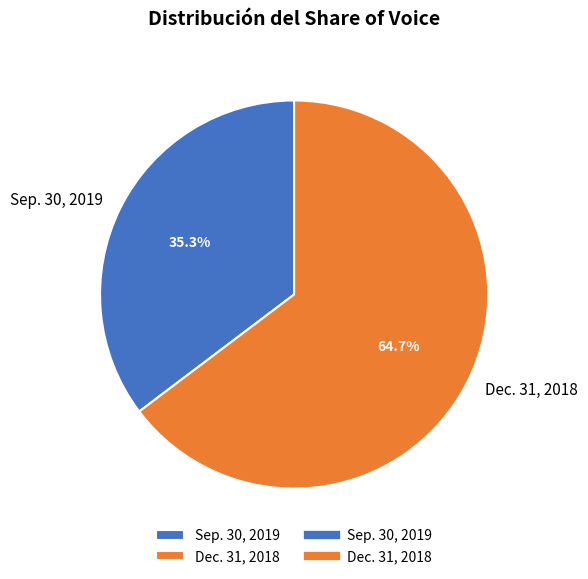

To the nearest percent, what is the average slice percentage?

50%